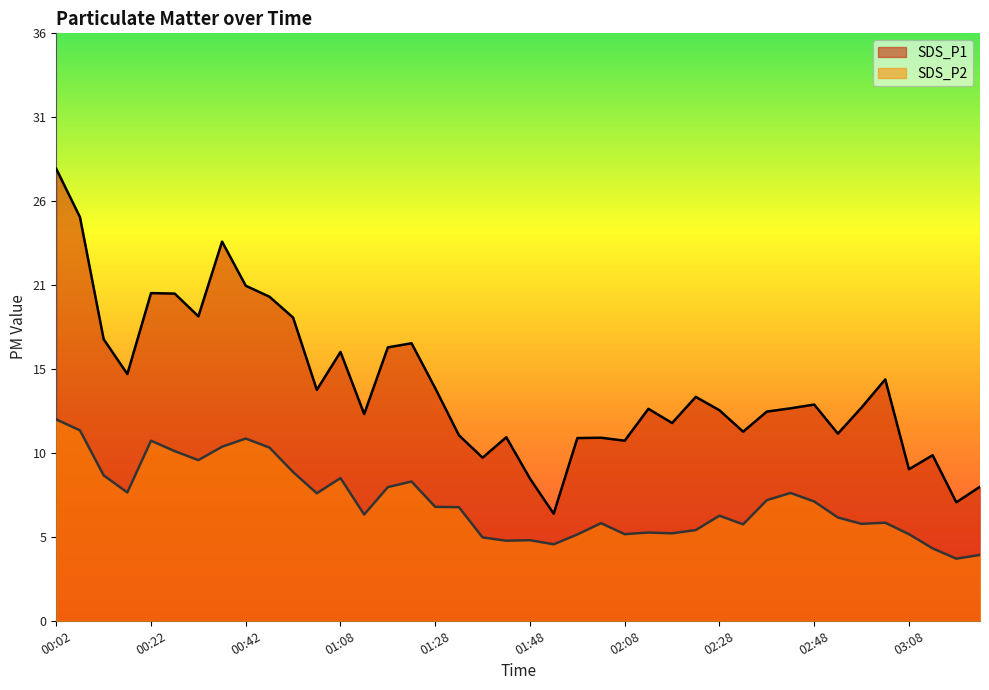

At which label does SDS_P1 reach its peak?

00:02